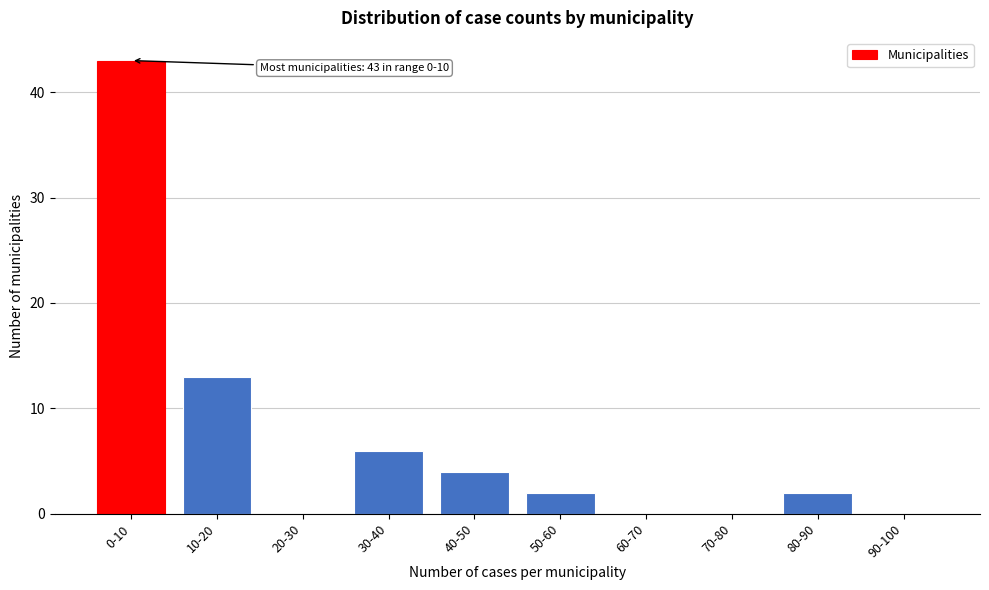

Reading right to left, what are all the values shown in this chart?

90-100=0	80-90=2	70-80=0	60-70=0	50-60=2	40-50=4	30-40=6	20-30=0	10-20=13	0-10=43